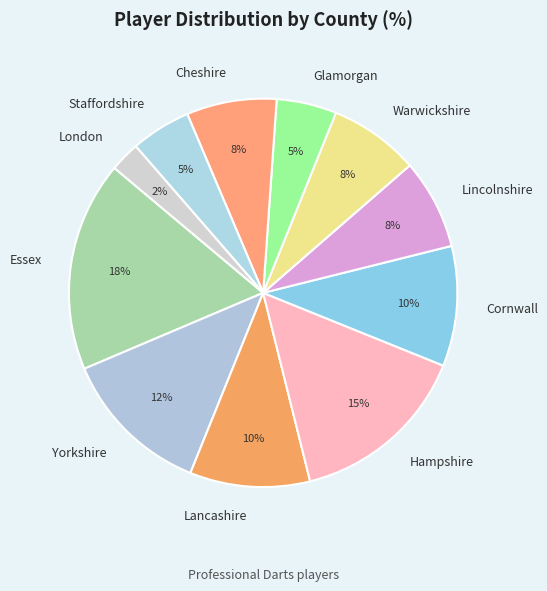

How many segments does this pie chart have?

11